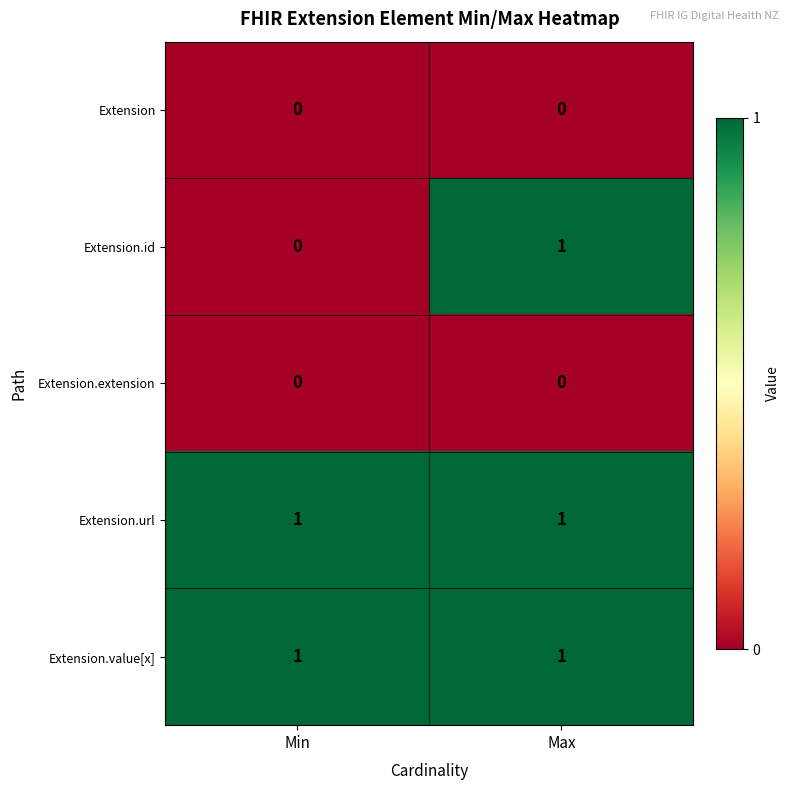

Which series changed the most between Min and Max?

Extension.id